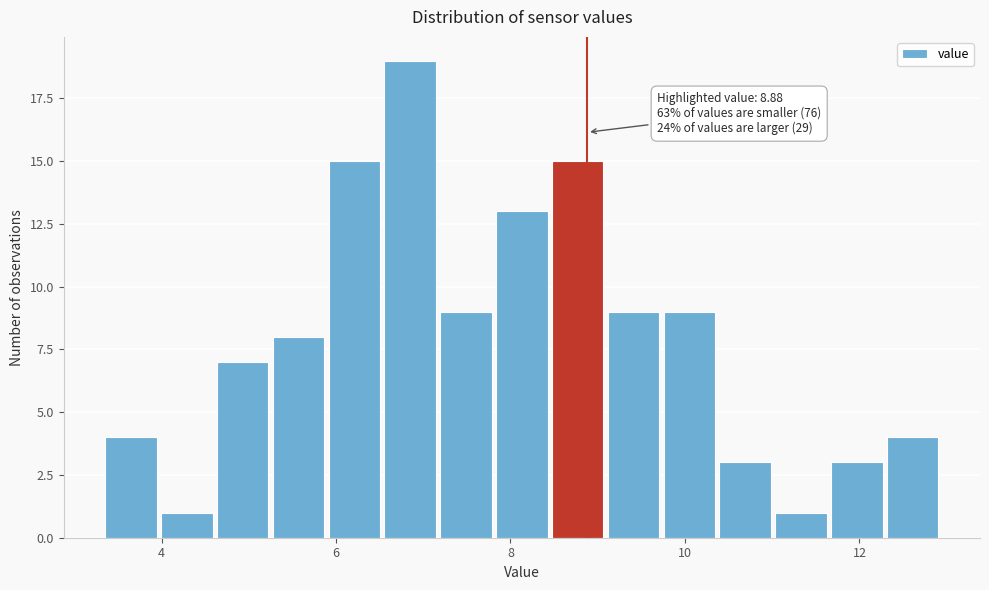

Read against the x-axis, roughly where is the centre of the tallest bar?

6.8